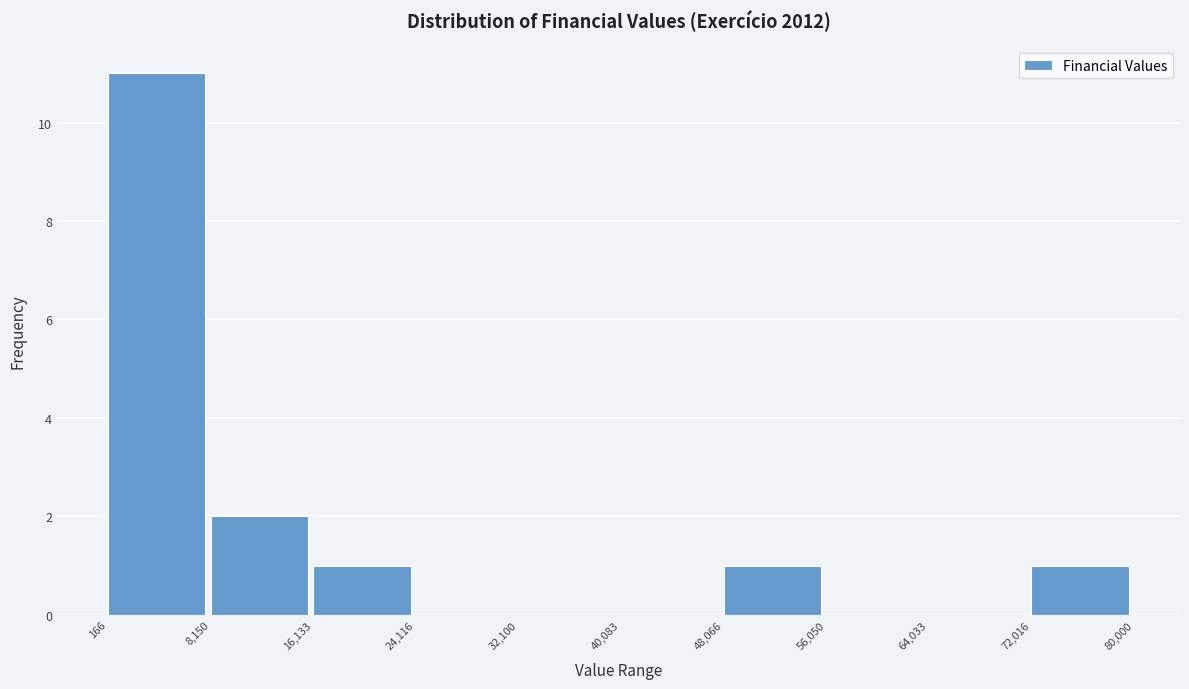

Which range on the x-axis has the tallest bar?

166 to 8,150